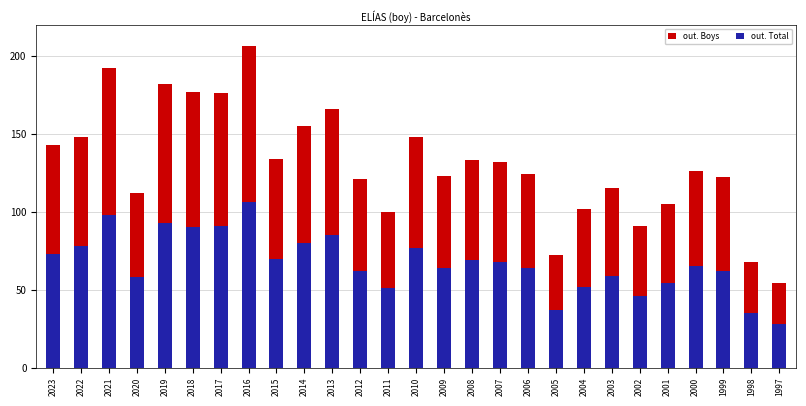

The out. Boys series shows 18 at 2005. True or false?

False